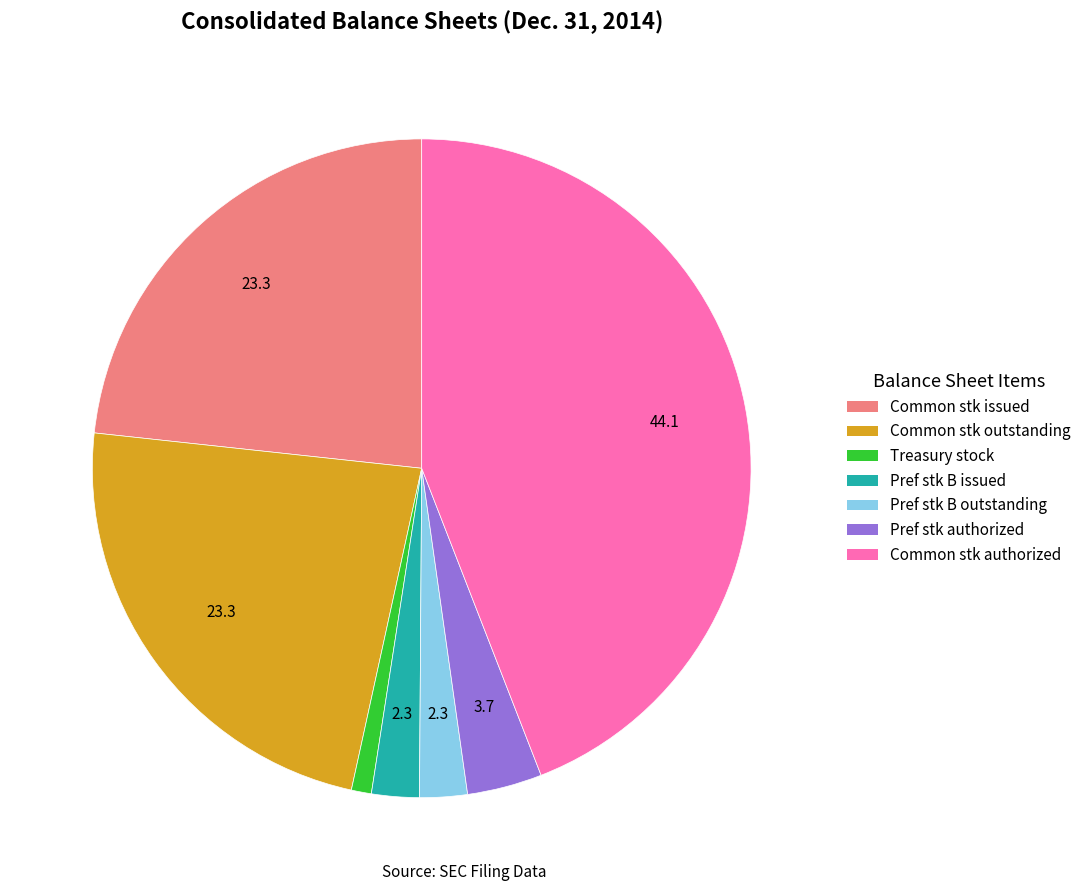

Is there any slice that represents more than half of the pie?

No